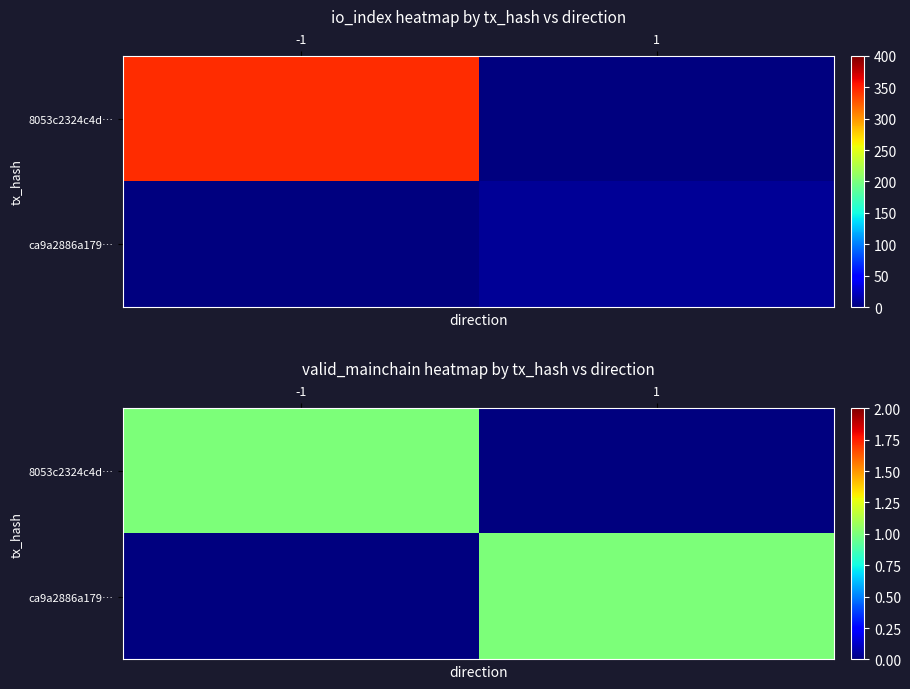

Which label corresponds to the largest value in the chart?

-1